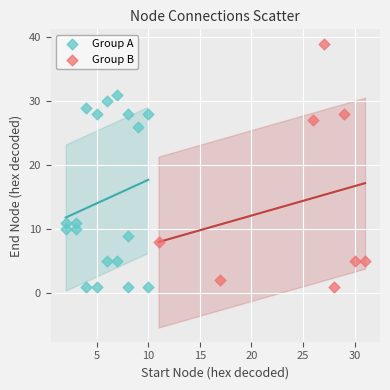

What are all the series names shown in the legend?

Group A, Group B